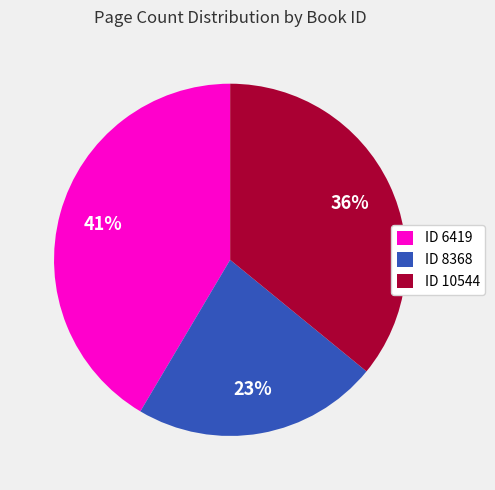

What is the largest slice in the pie chart?

ID 6419